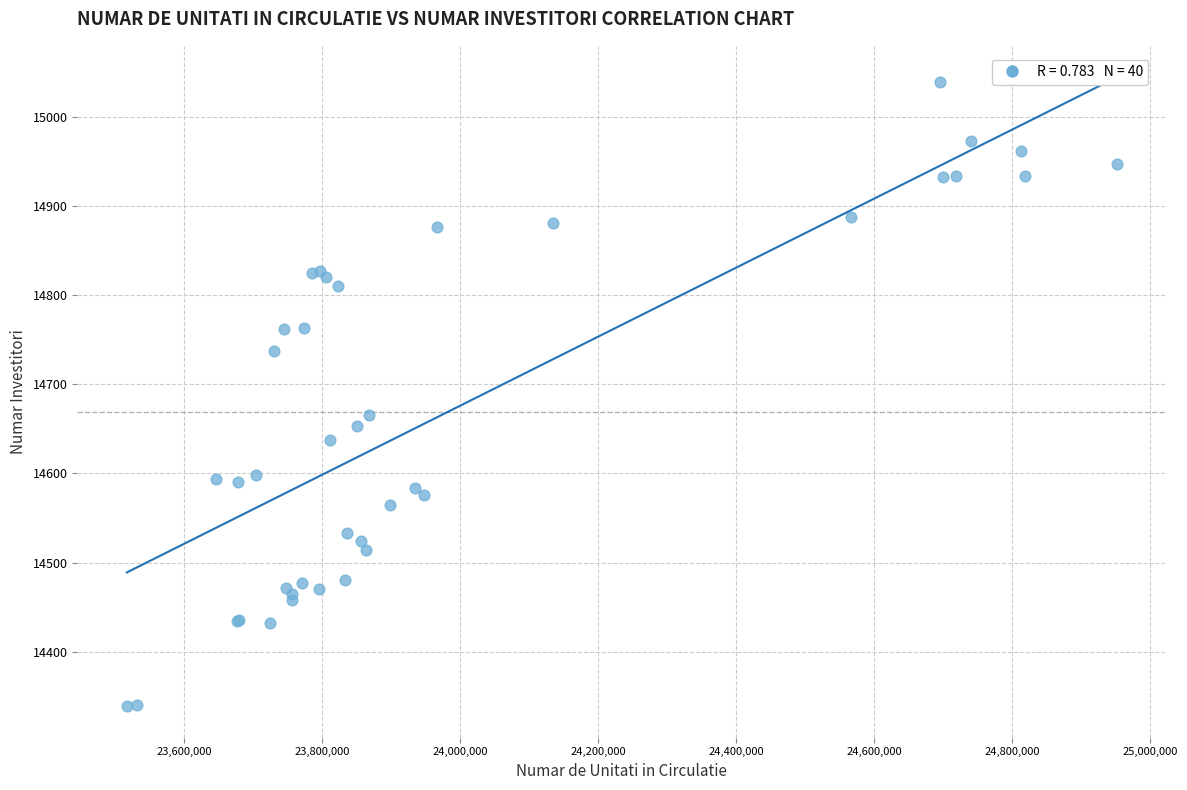

What Y value in the scatter plot is closest to 14689?

14666